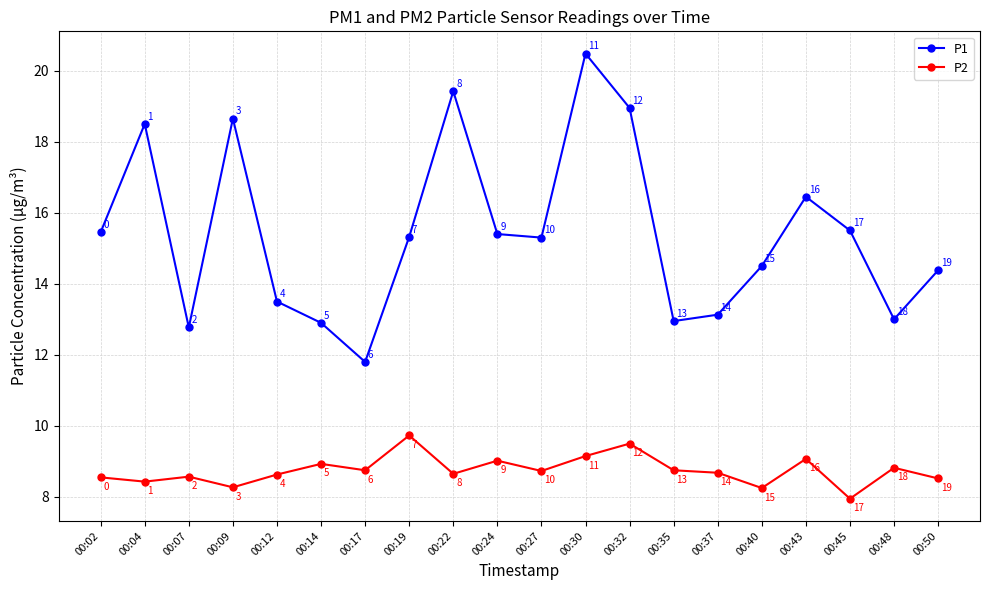

The P1 series shows 15.3 at 00:19. True or false?

True